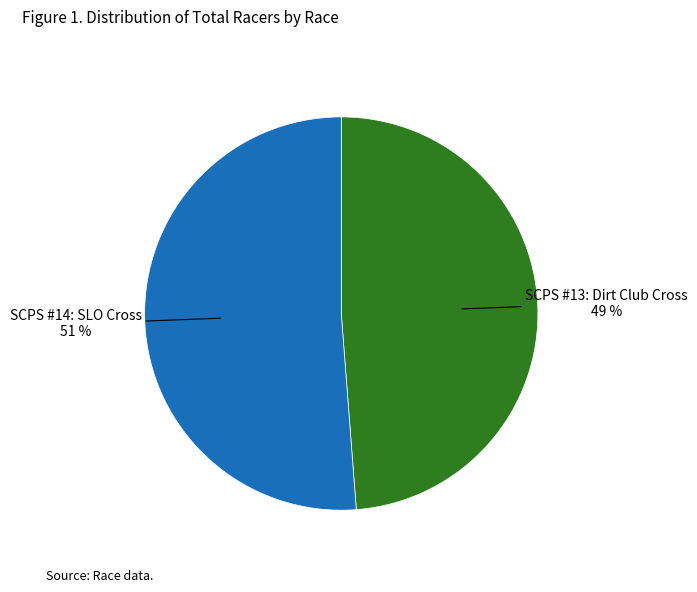

How many slices are in this pie chart?

2